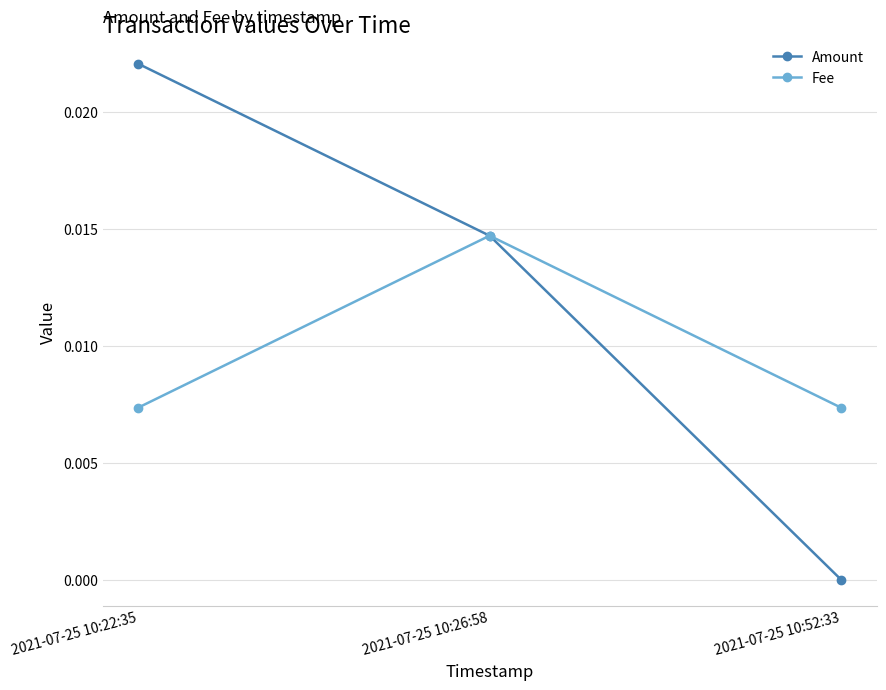

Which series changed the most between 2021-07-25 10:26:58 and 2021-07-25 10:52:33?

Amount